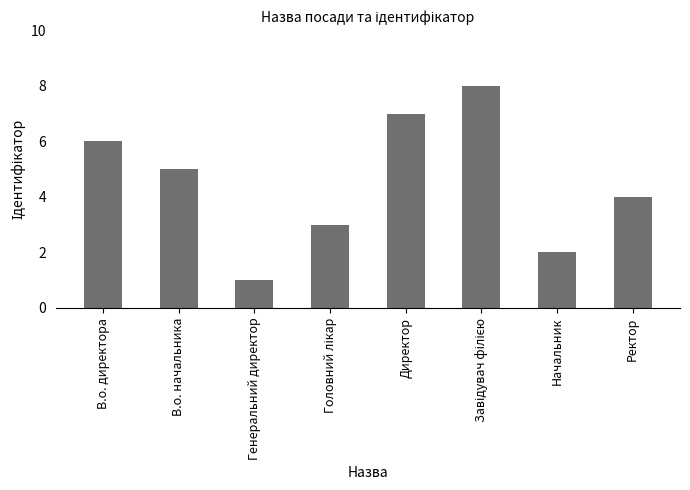

Count the values in the range 3 to 7.

5